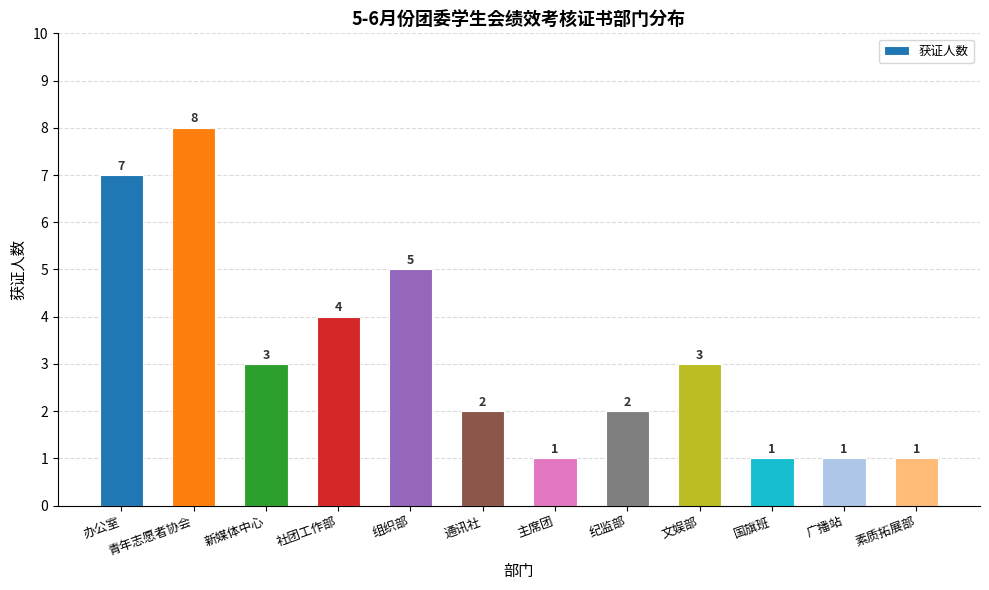

What is the difference between the maximum and minimum values?

7